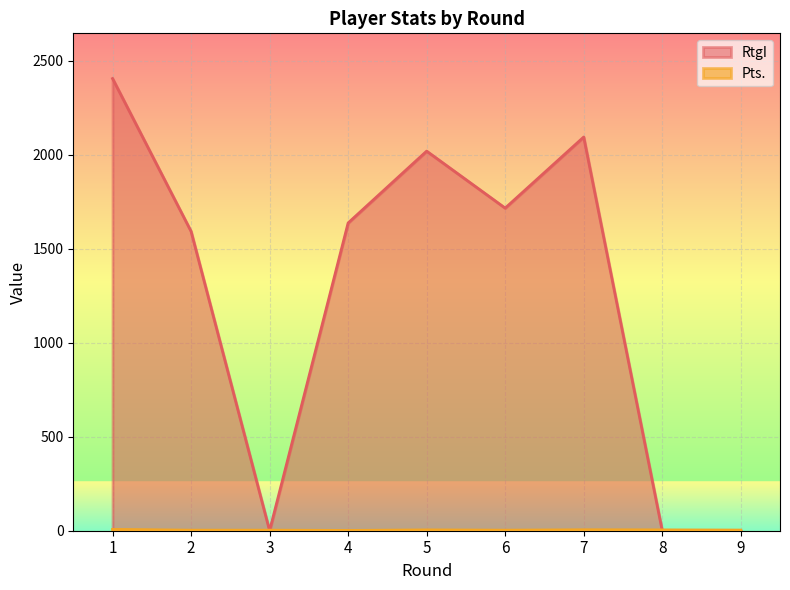

Does the chart display data point markers on the line(s)?

No